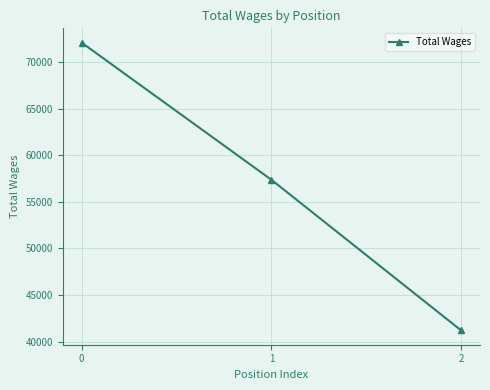

What is the difference between the values at 1 and 0?

14712